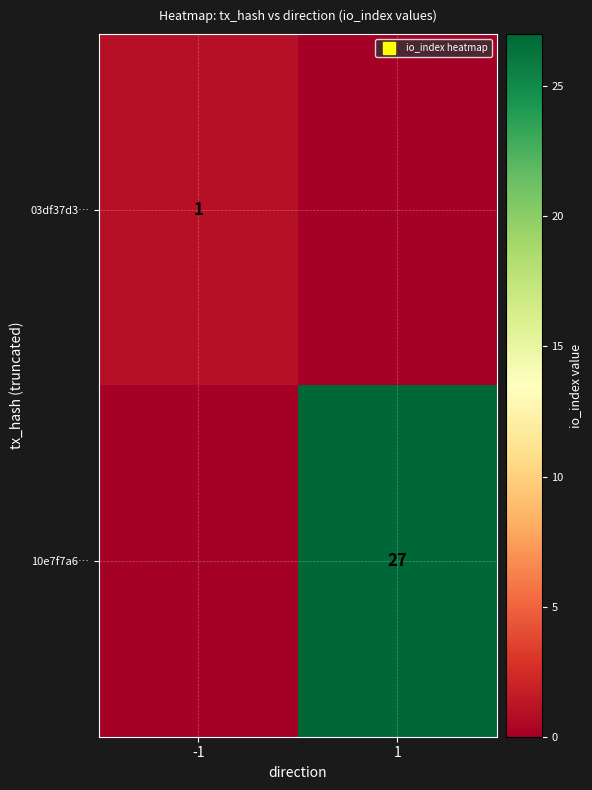

Between -1 and 1, which series saw the biggest shift?

10e7f7a6…